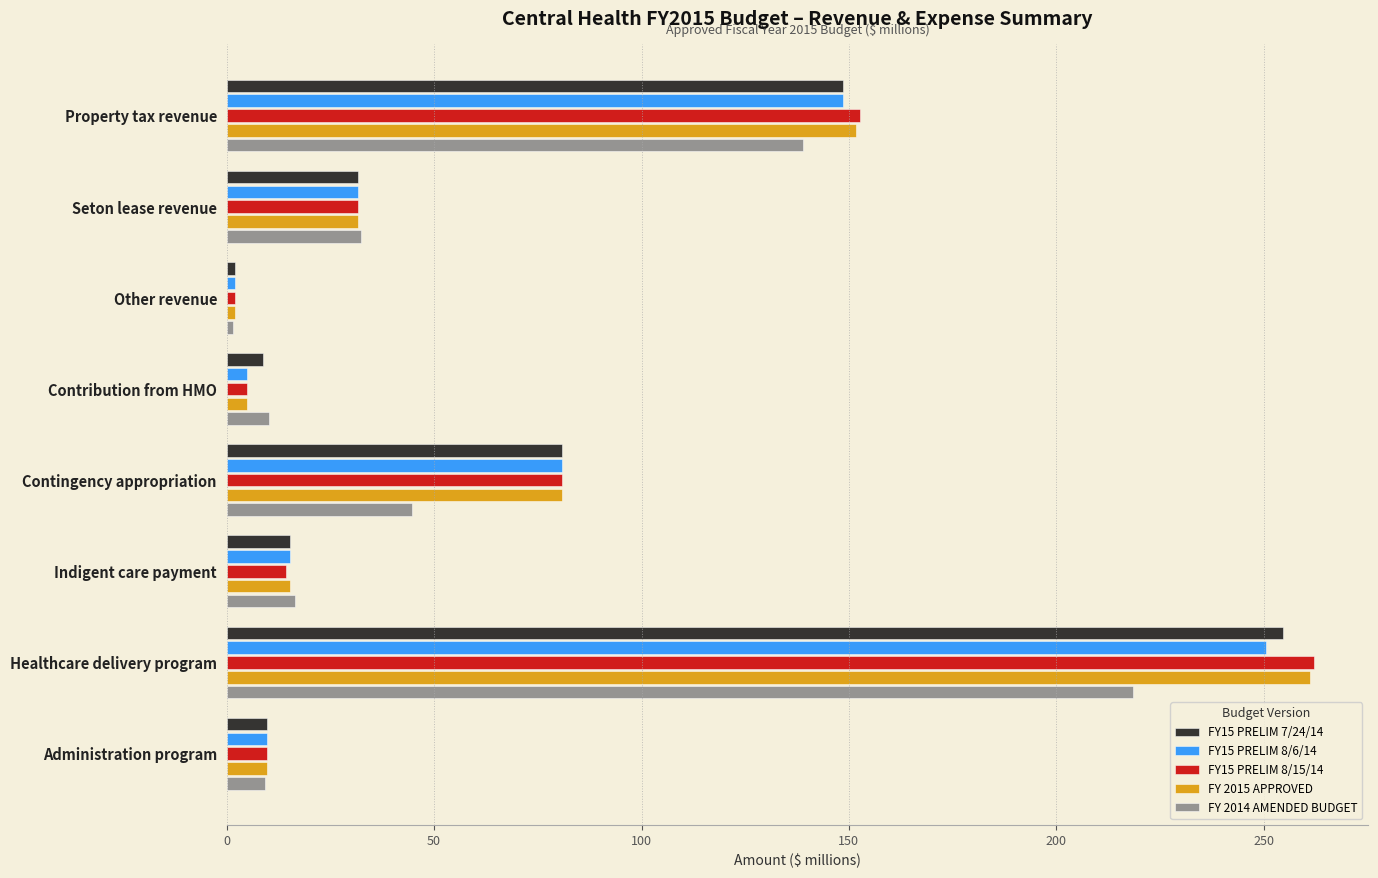

Is it true that FY 2014 AMENDED BUDGET equals 218.6 at Healthcare delivery program?

True